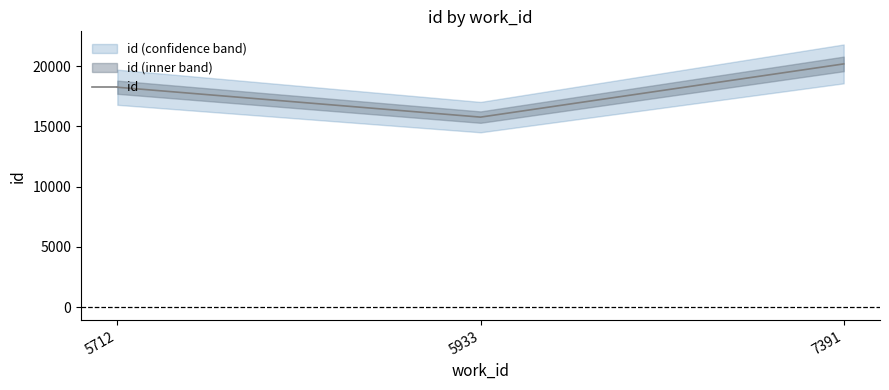

Reading left to right, what are all the values shown in this chart?

5712=18260	5933=15778	7391=20198